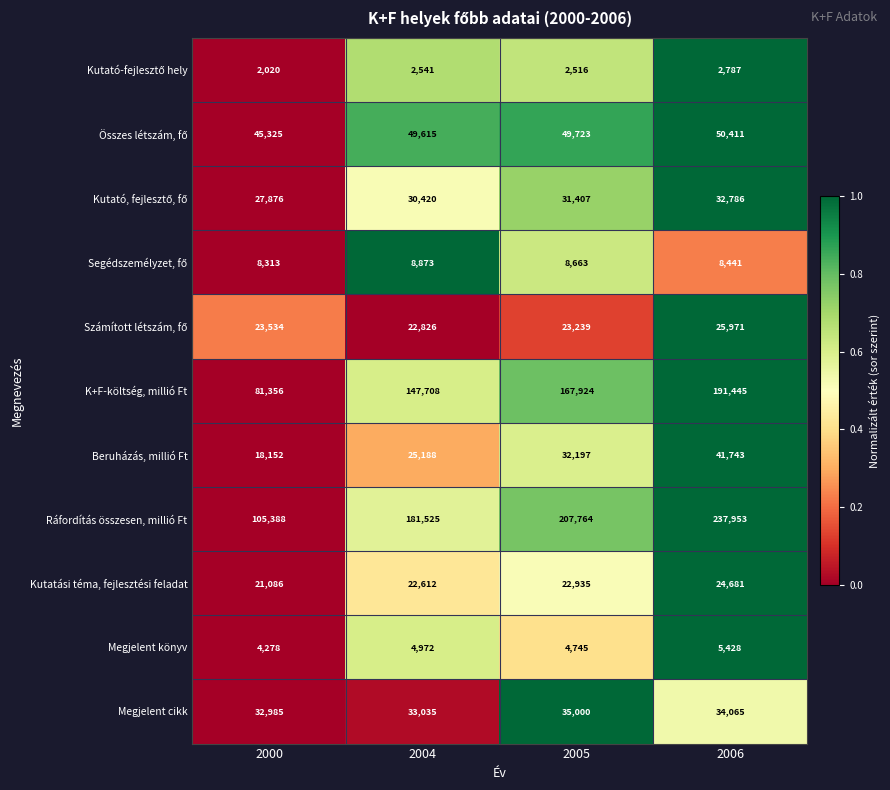

What is the difference between the highest and lowest values at 2000?

103368